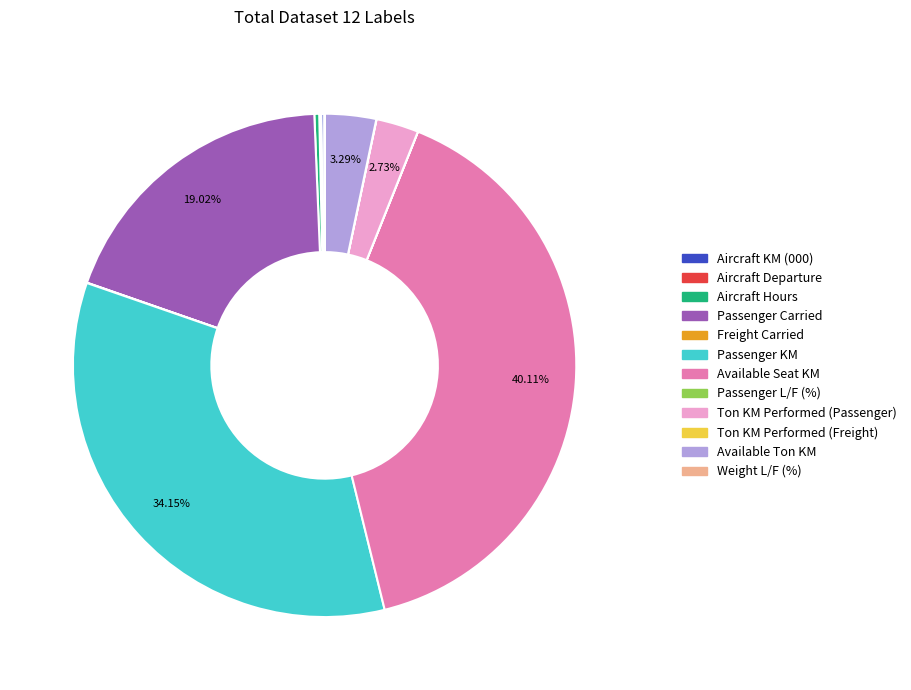

What is the largest slice in the pie chart?

Available Seat KM